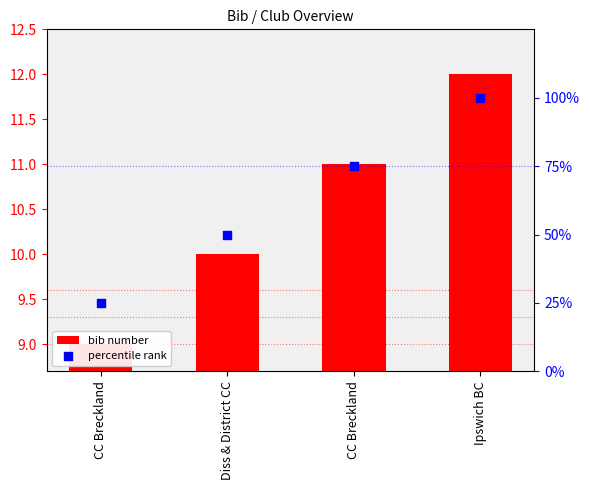

Which series has the widest spread of Y values?

percentile rank